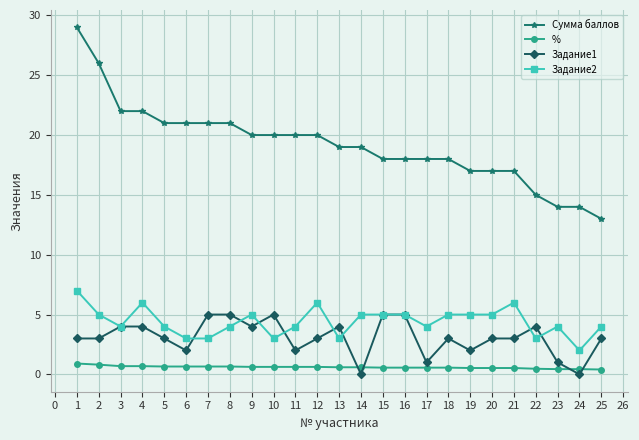

The % series shows 0.6 at 13. True or false?

True